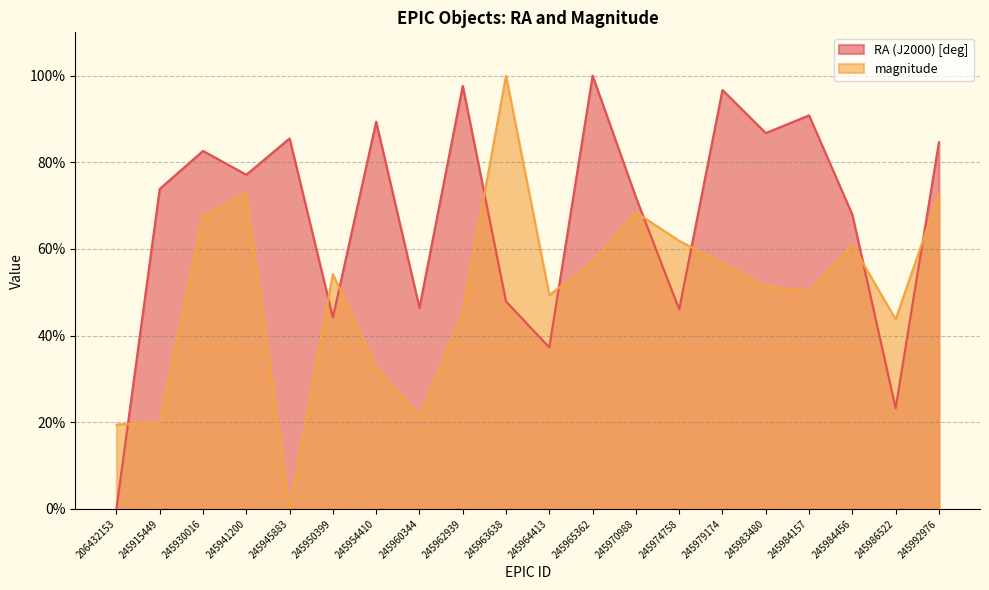

What is the difference between the second highest and second lowest values in the magnitude series?

53.3